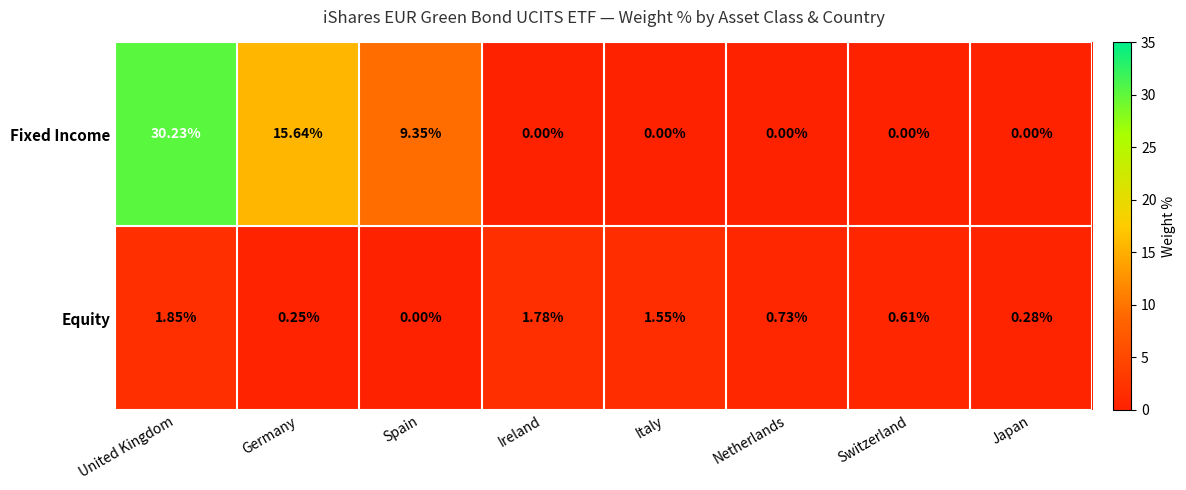

Which series has the largest range (max minus min)?

Fixed Income